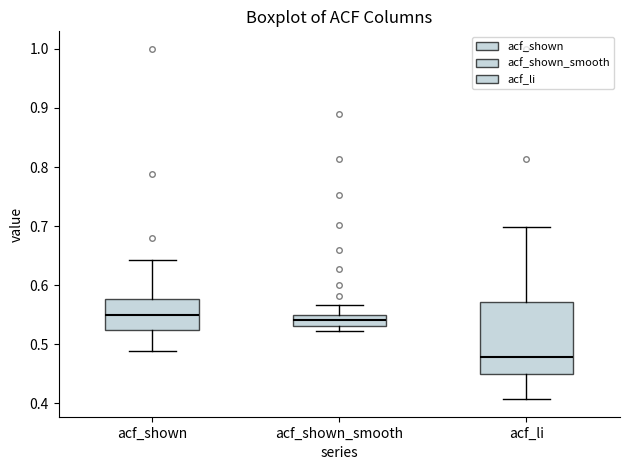

Reading left to right, read every box against the y-axis: the position of its median line, the range the box covers, and the ends of its whiskers. The values are not printed on the chart, so give them approximately, as read against the axis.

acf_shown: median 0.55, box 0.52 to 0.58, whiskers 0.49 to 0.64
acf_shown_smooth: median 0.54, box 0.53 to 0.55, whiskers 0.52 to 0.57
acf_li: median 0.48, box 0.45 to 0.57, whiskers 0.41 to 0.70